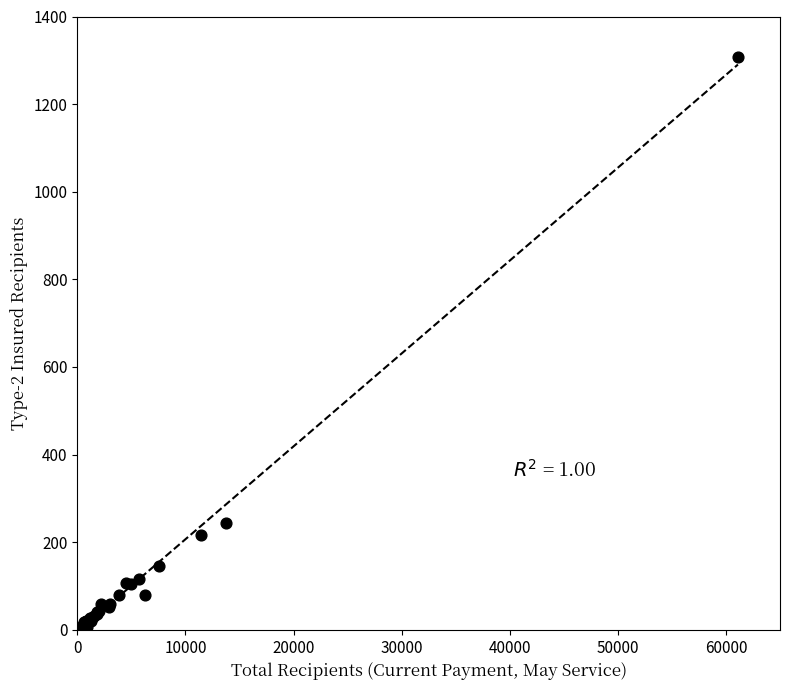

What Y value in the scatter plot is closest to 654?

243